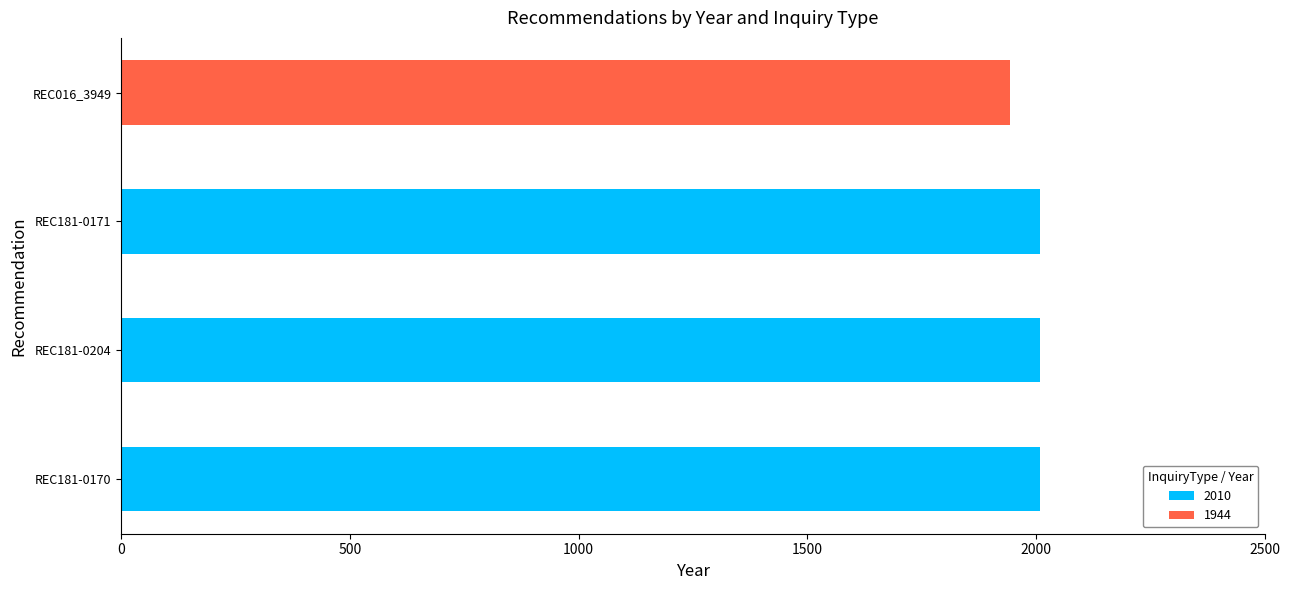

The 2010 series shows 646 at REC181-0171. True or false?

False